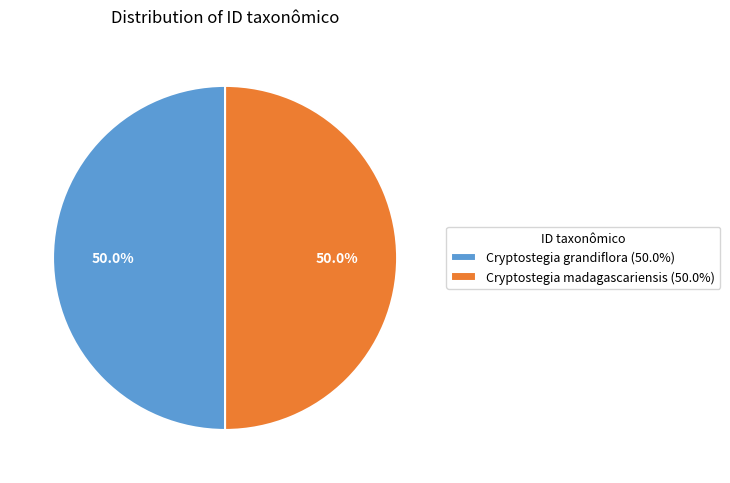

Approximately how many times larger is the value at Cryptostegia grandiflora (50.0%) compared to Cryptostegia madagascariensis (50.0%)?

1.0